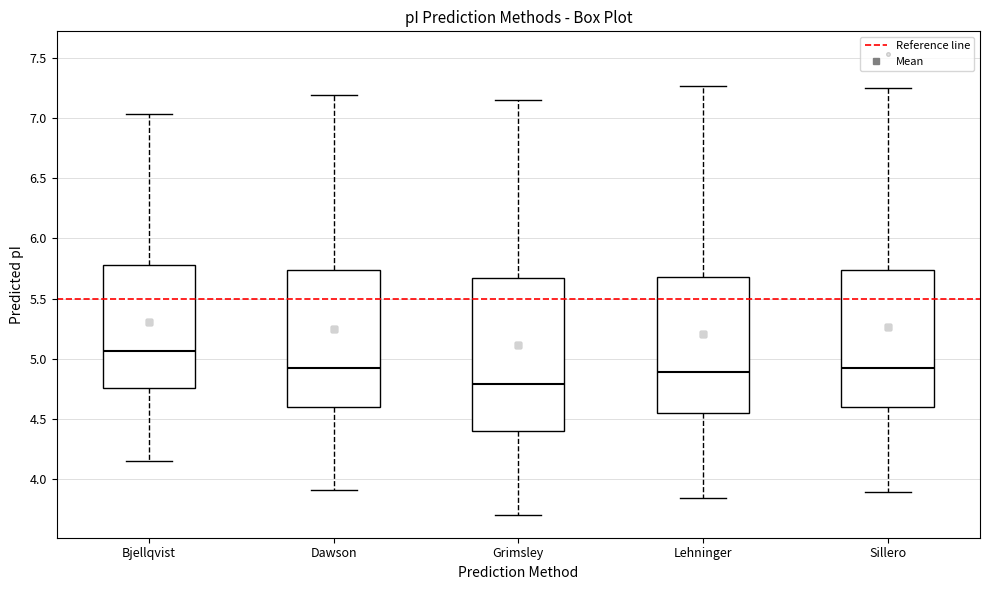

Which box has the highest median line?

Bjellqvist